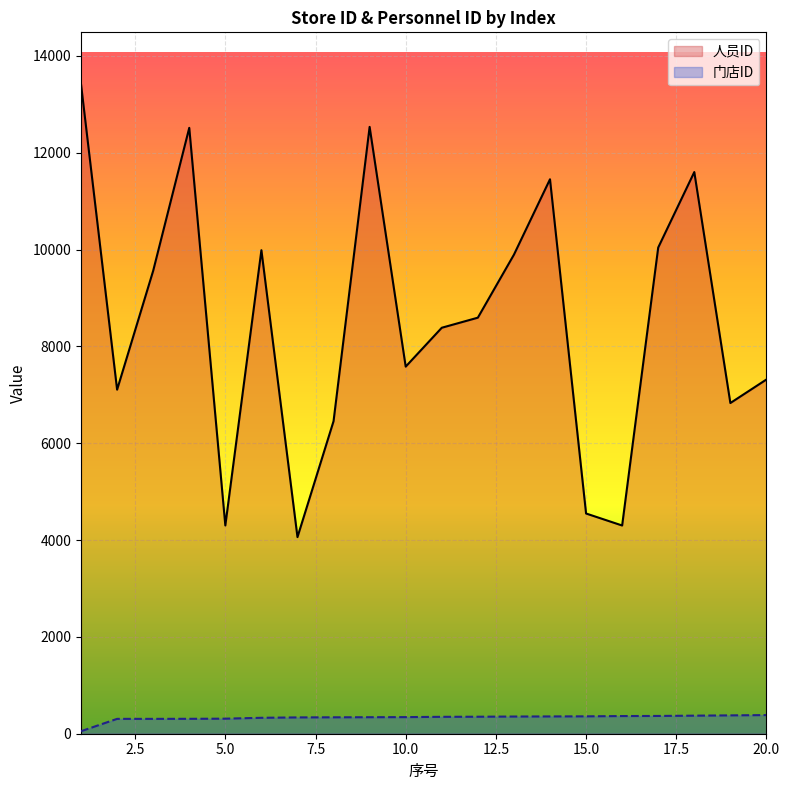

Reading left to right, transcribe all the data shown in this chart.

人员ID: 1=13415	2=7107	3=9563	4=12515	5=4302	6=9988	7=4061	8=6456	9=12535	10=7583	11=8386	12=8594	13=9895	14=11453	15=4549	16=4301	17=10043	18=11602	19=6831	20=7317
门店ID: 1=52	2=307	3=307	4=308	5=311	6=329	7=337	8=339	9=341	10=343	11=349	12=351	13=355	14=357	15=359	16=365	17=367	18=373	19=379	20=385